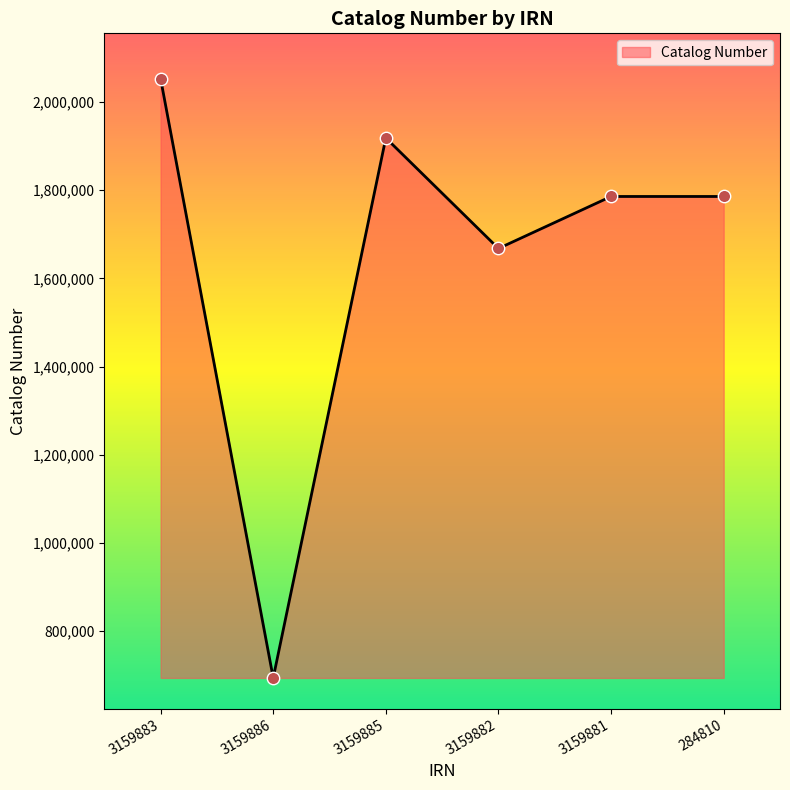

Which has a higher value, 3159883 or 3159886?

3159883